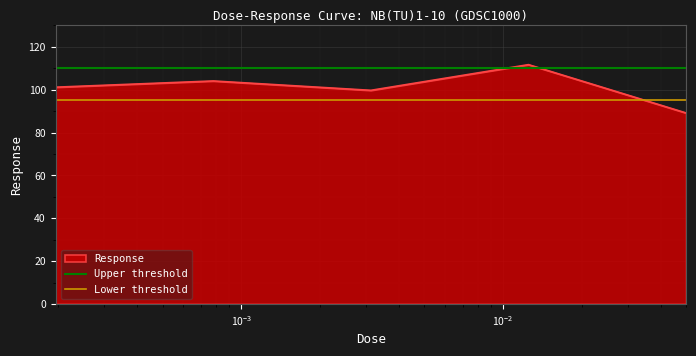

Is it true that Lower threshold equals 32 at $\mathdefault{10^{-4}}$?

False